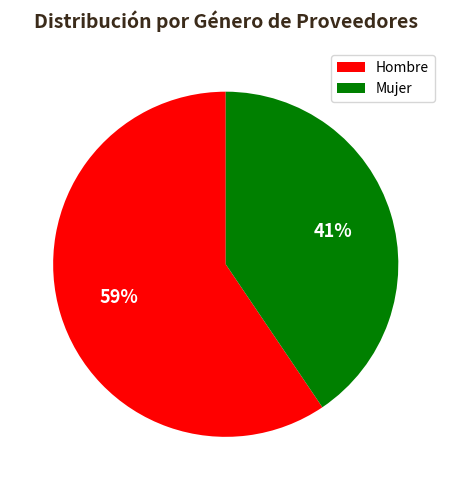

Which category has the smallest portion of the pie?

Mujer